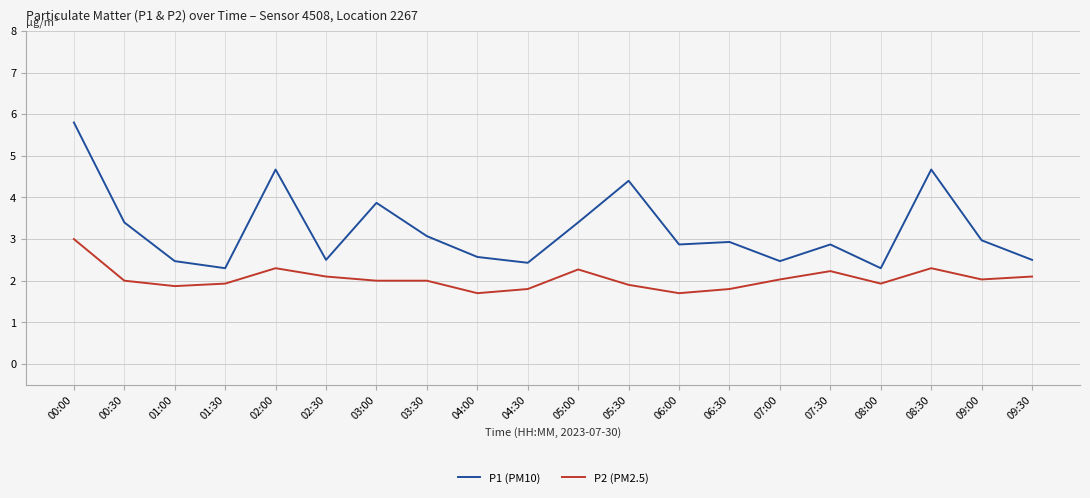

True or false: P2 (PM2.5) and P1 (PM10) cross at least once.

False